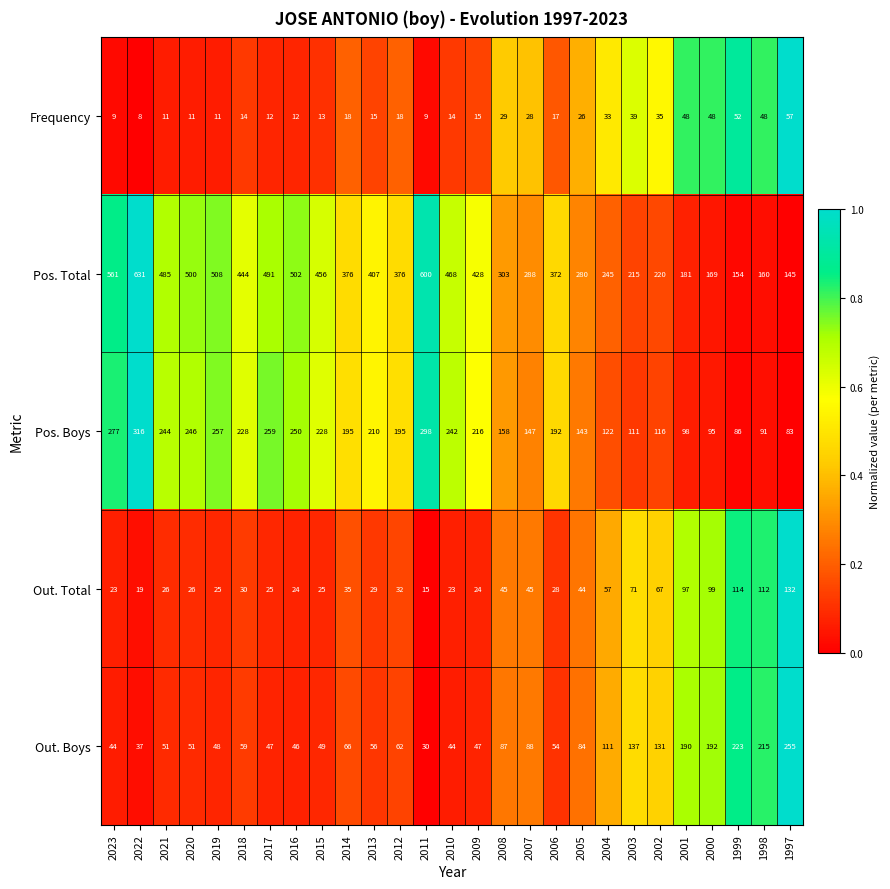

Where does the Pos. Total series first go above 376?

2023